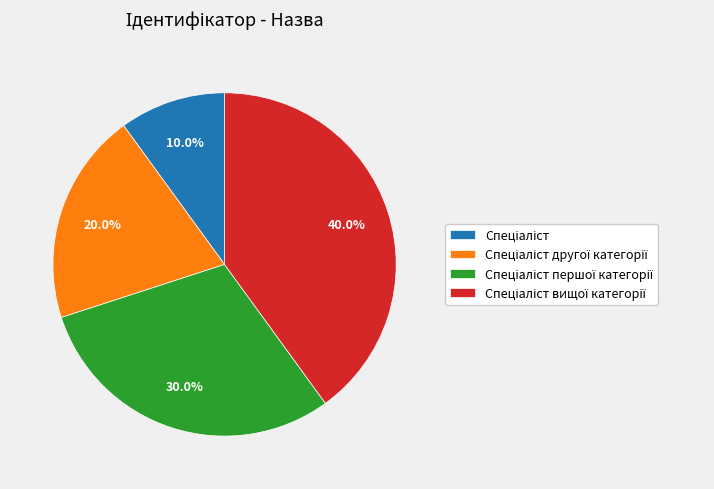

Is there any slice that represents more than half of the pie?

No